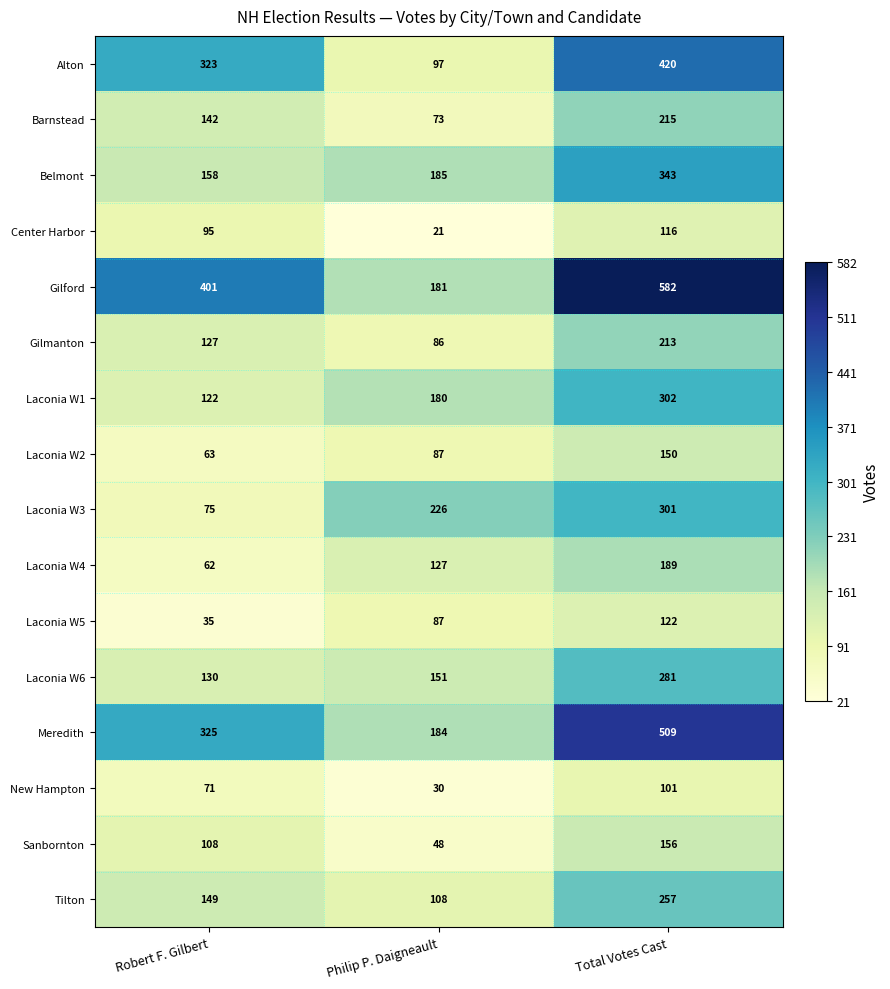

What is the average value of the Laconia W5 series?

81